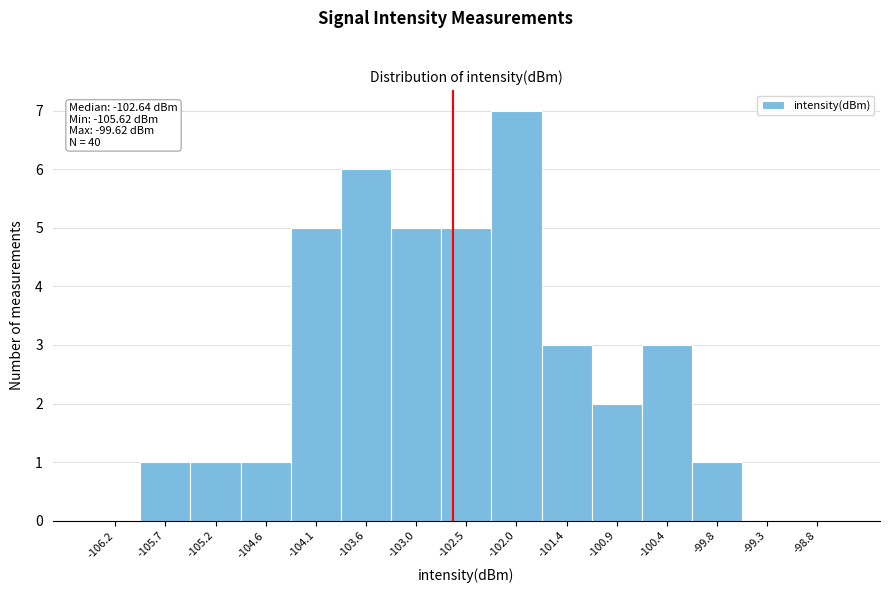

Over which range of the x-axis is the bar tallest?

-102.2 to -101.7